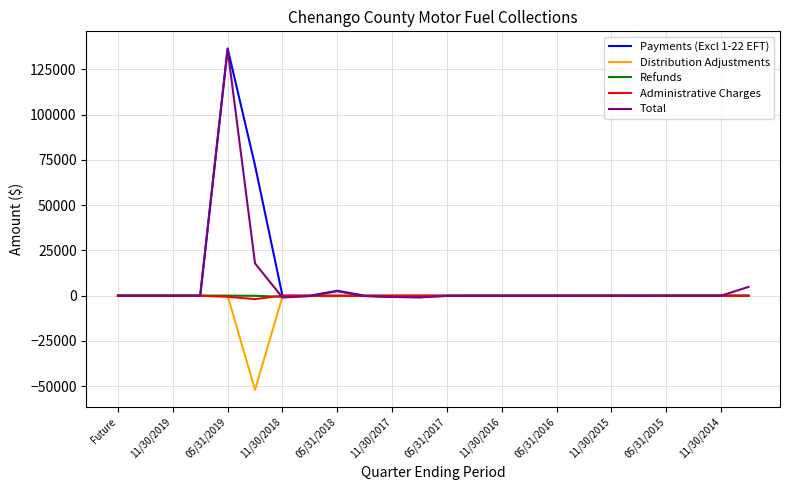

What is the maximum value for Payments (Excl 1-22 EFT)?

136630.8